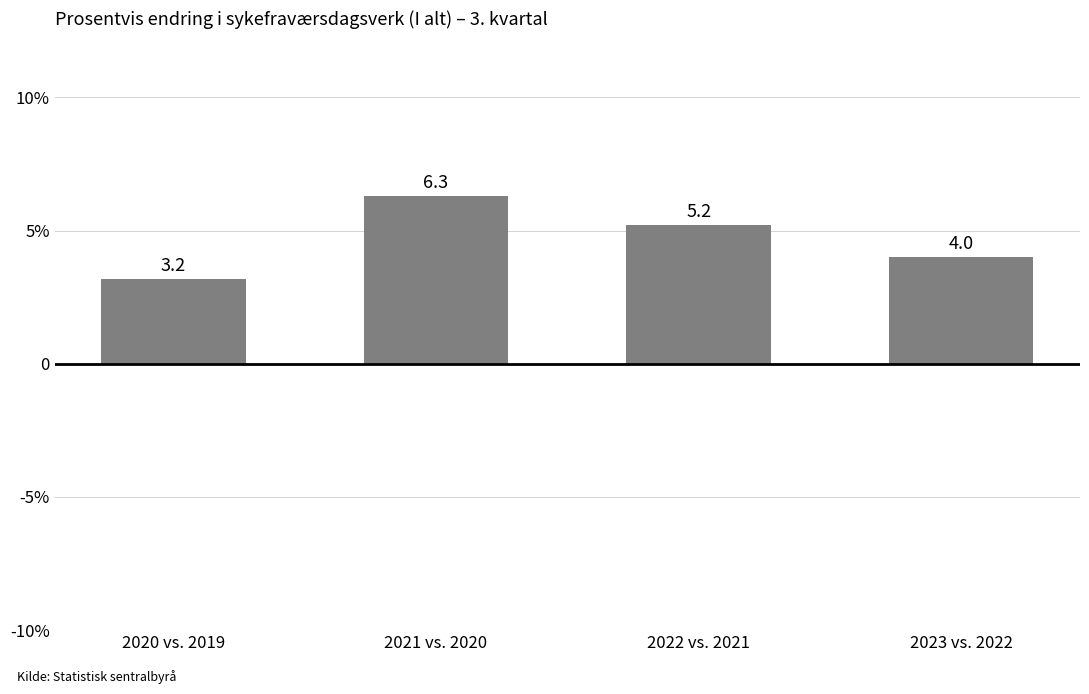

How many data points does each series have?

4